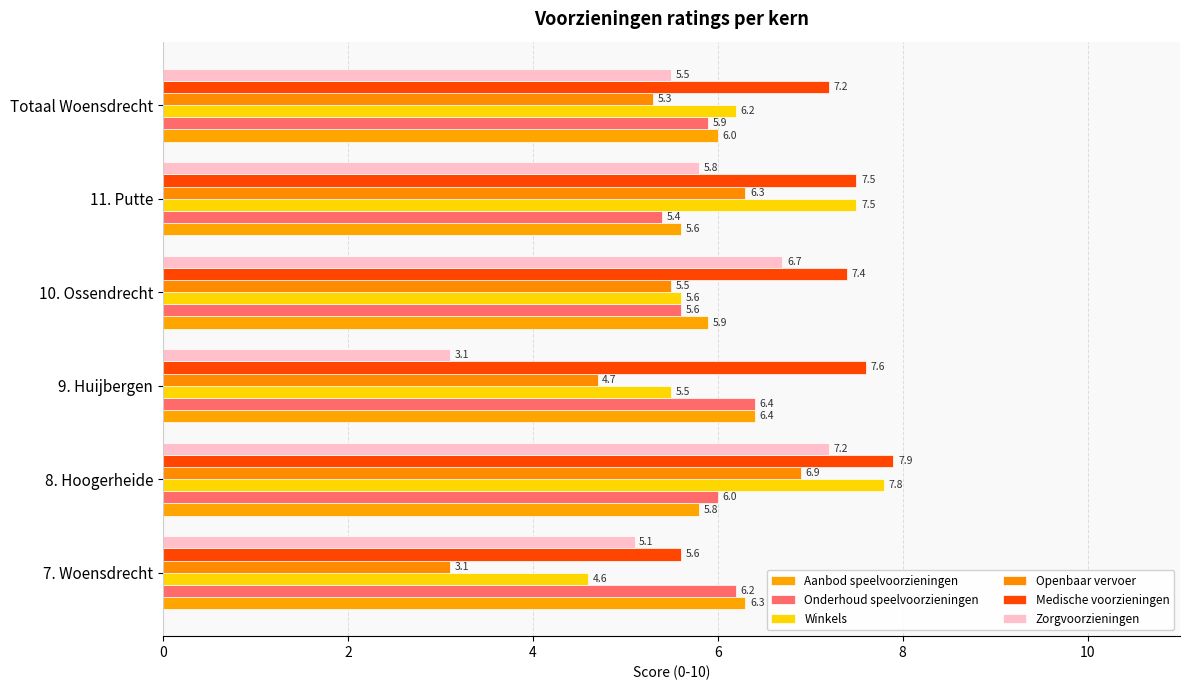

Which series has the largest total across all categories?

Medische voorzieningen